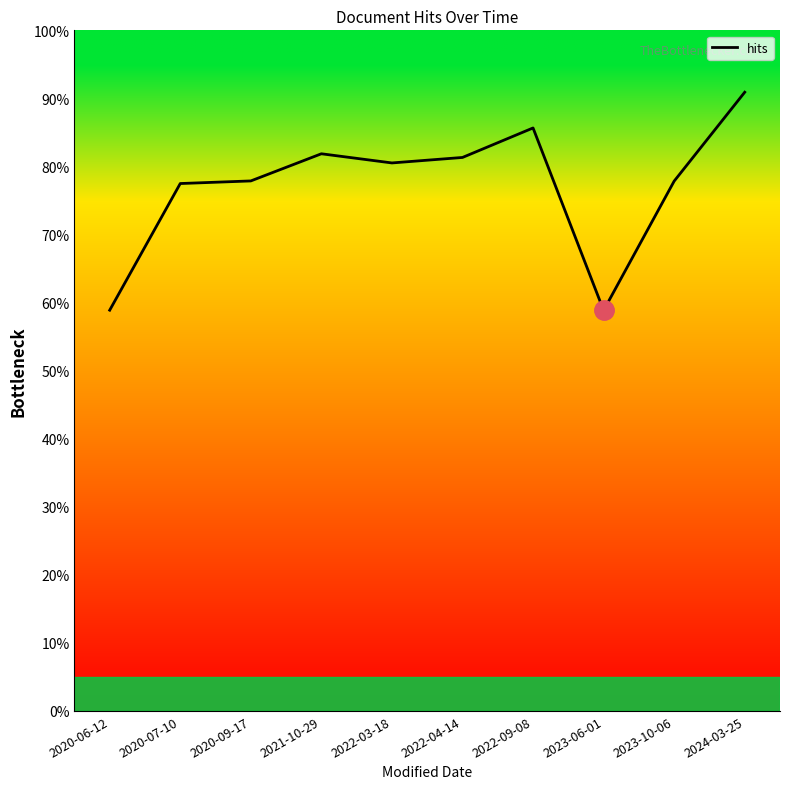

Where does the data first go above 80?

2021-10-29